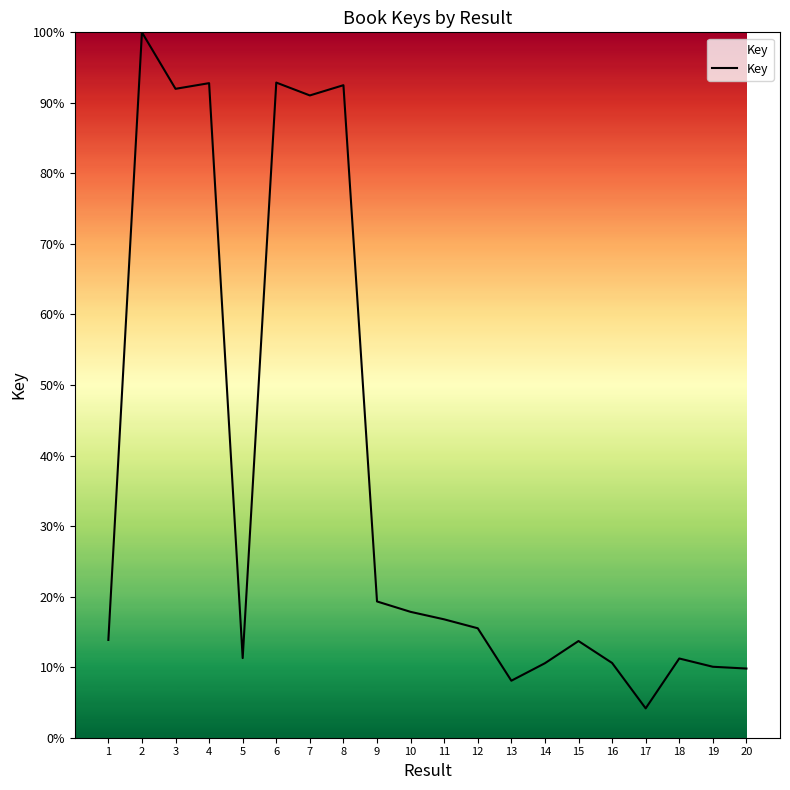

How many distinct data groups are displayed?

1